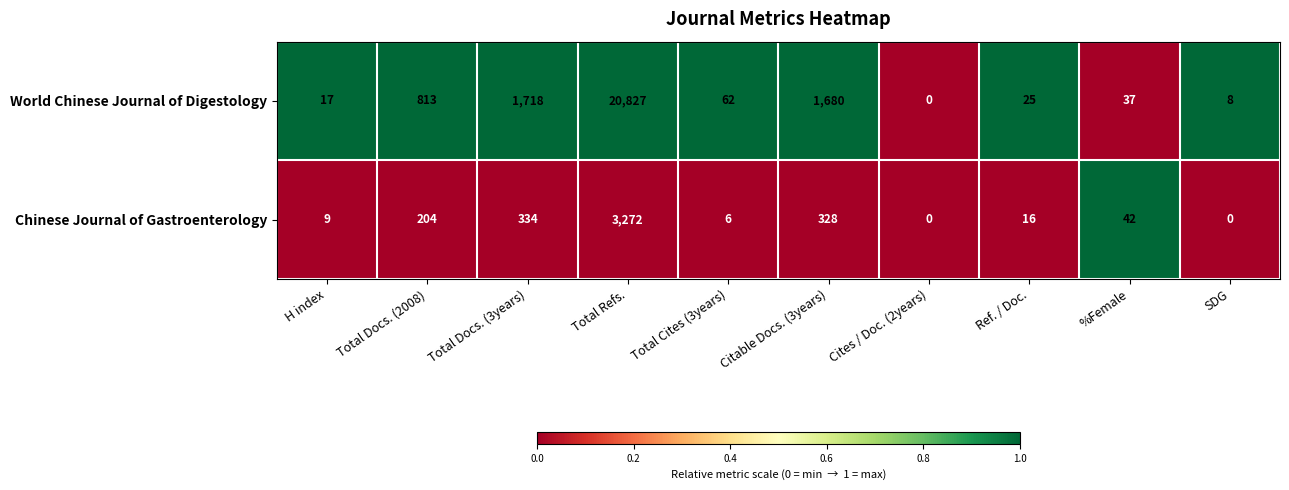

How many distinct data groups are displayed?

2